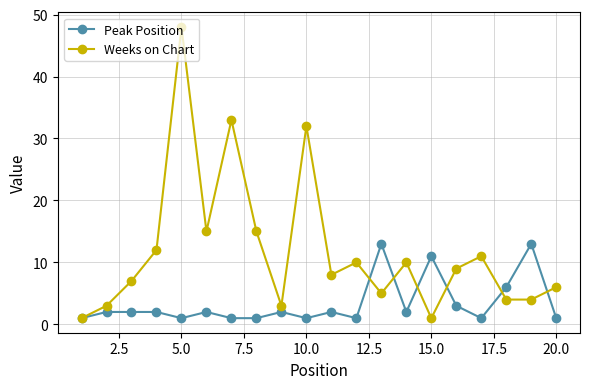

Rank the series by their maximum value, from lowest to highest.

Peak Position, Weeks on Chart